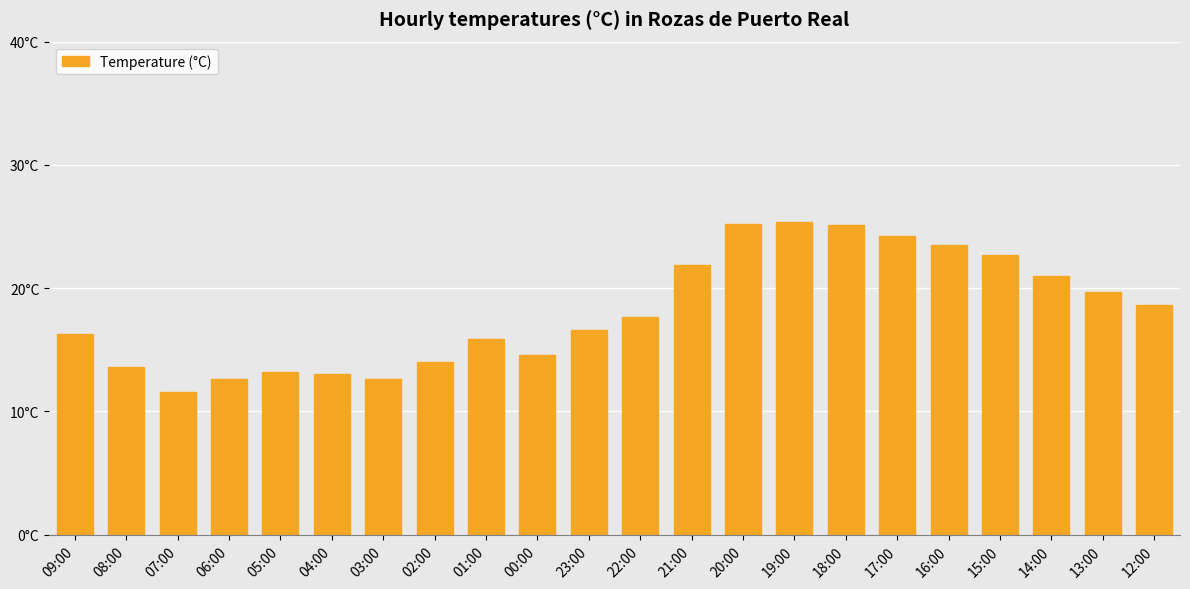

Reading right to left, transcribe all the data shown in this chart.

18.6	19.7	21.0	22.7	23.5	24.2	25.1	25.4	25.2	21.9	17.7	16.6	14.6	15.9	14.0	12.6	13.0	13.2	12.6	11.6	13.6	16.3